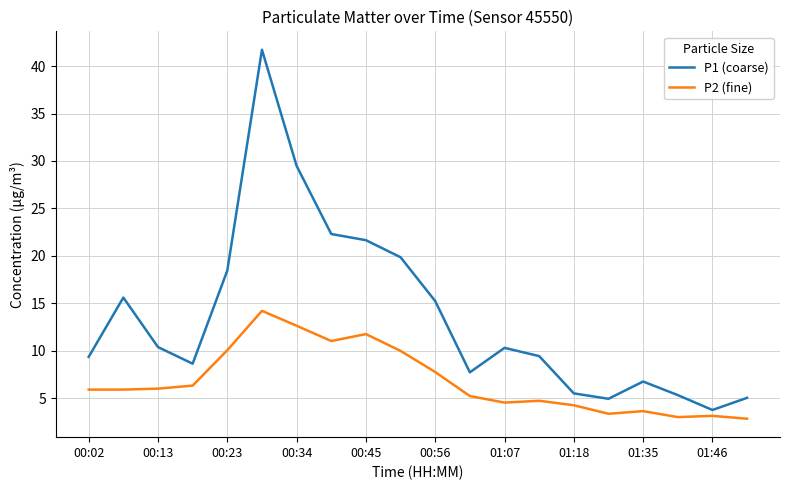

True or false: P2 (fine) and P1 (coarse) cross at least once.

False